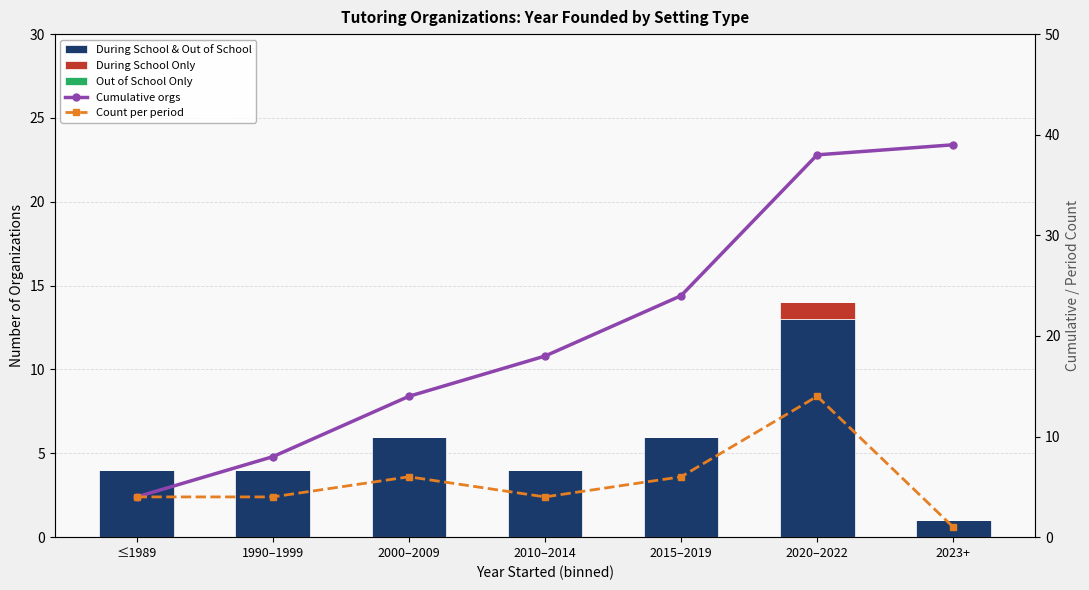

At which label does Out of School Only reach its minimum?

≤1989